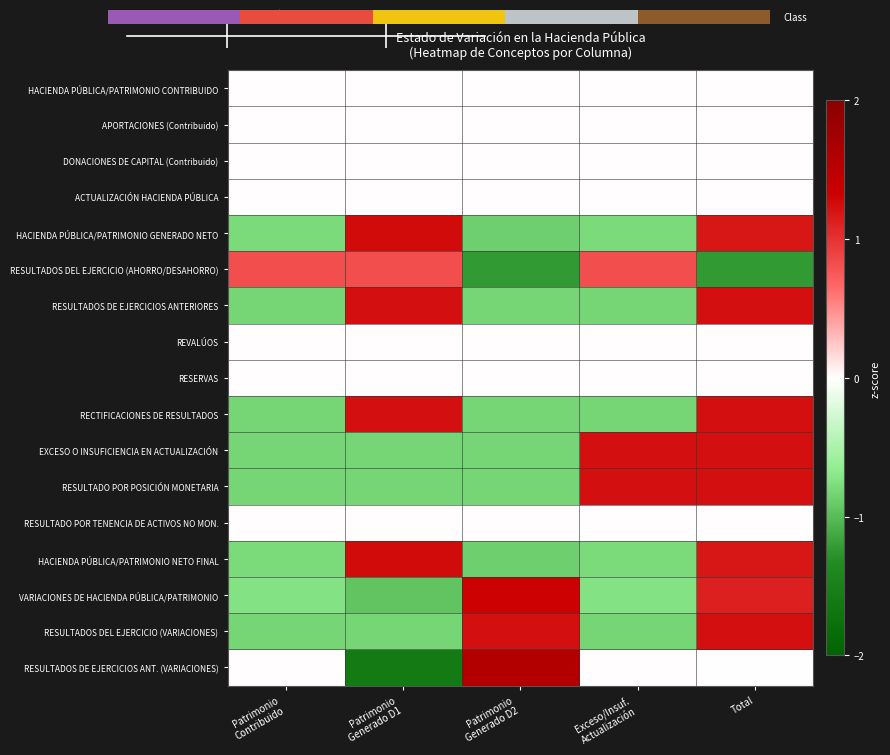

Which has a higher value, Exceso/Insuf.
Actualización or Patrimonio
Generado D1?

Exceso/Insuf.
Actualización